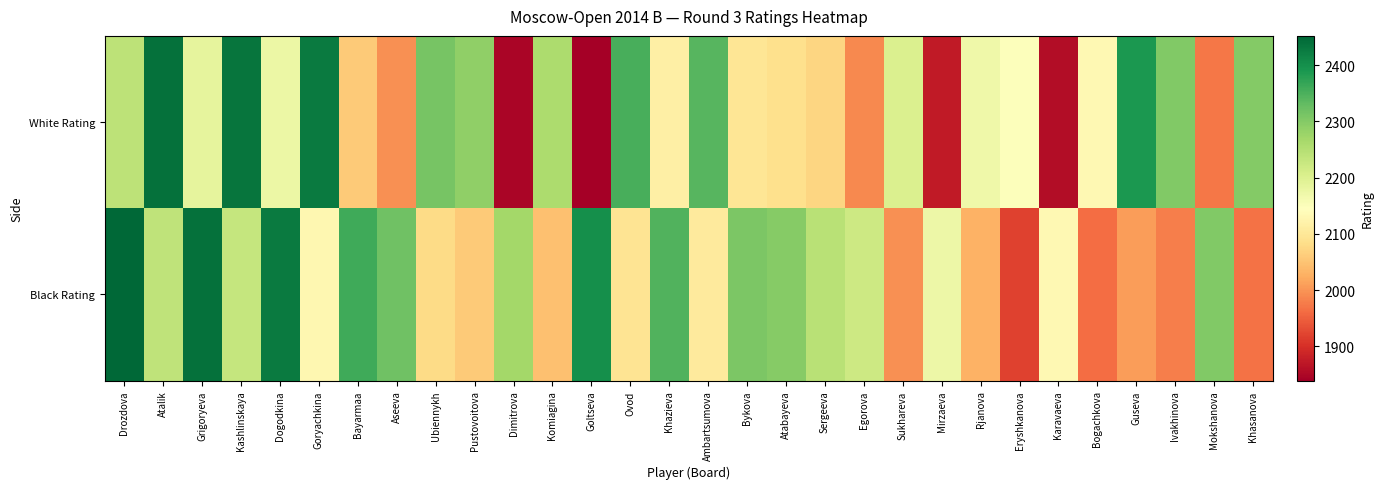

Rank the series by their average value, from lowest to highest.

White Rating, Black Rating